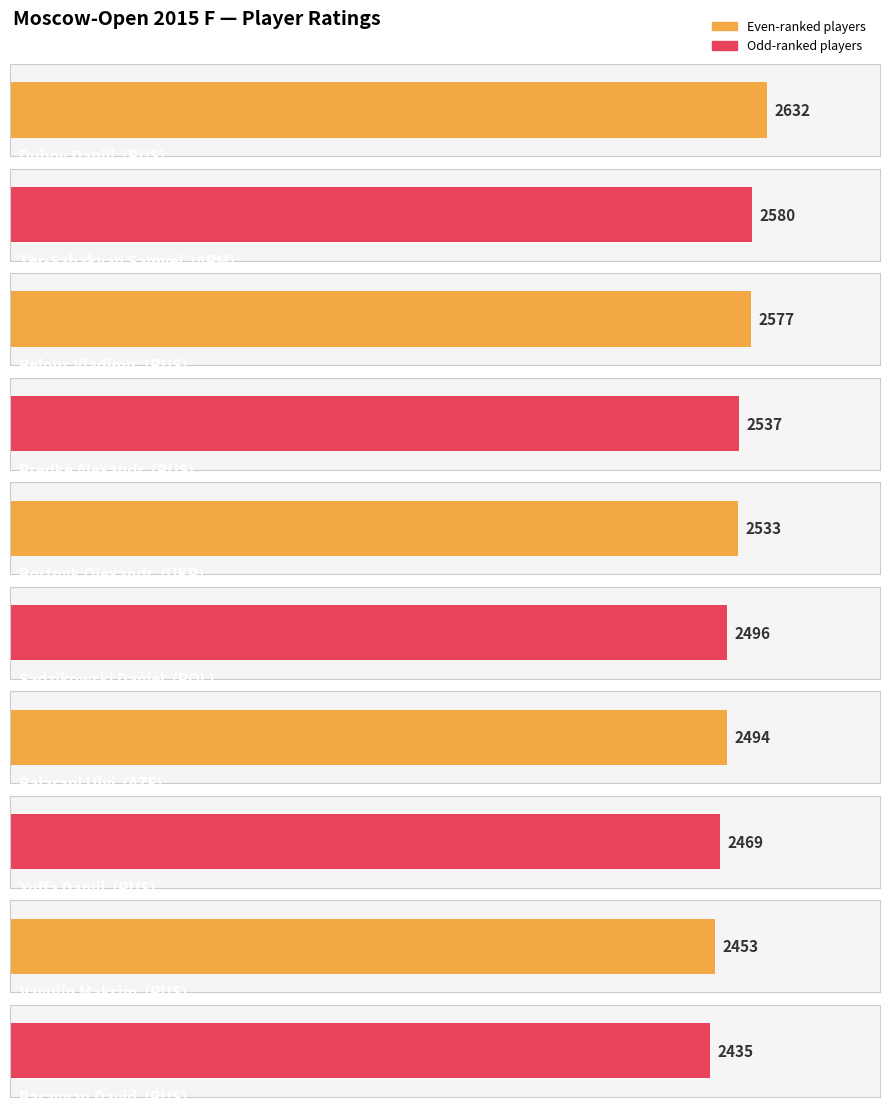

What is the difference between the values at Ter-Sahakyan Samvel and Bortnyk Olexandr?

47